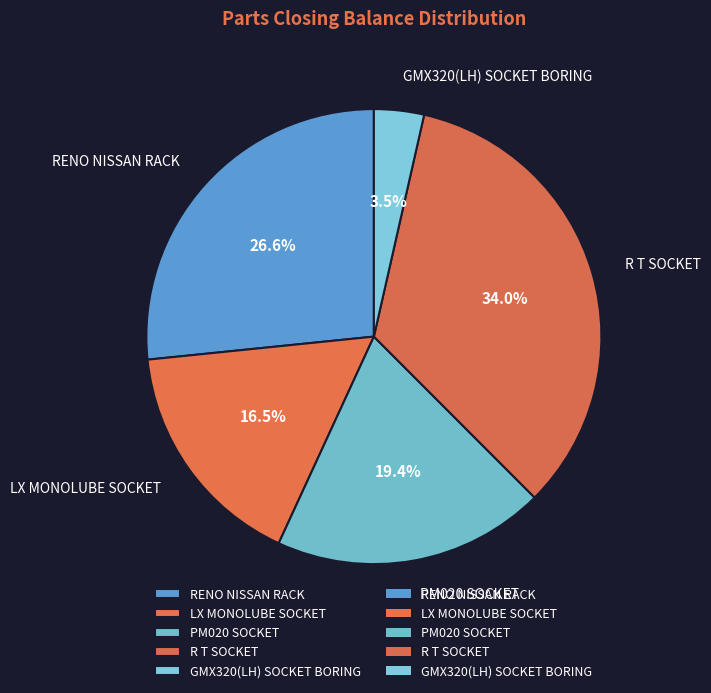

Rank the categories by value from lowest to highest.

GMX320(LH) SOCKET BORING, LX MONOLUBE SOCKET, PM020 SOCKET, RENO NISSAN RACK, R T SOCKET